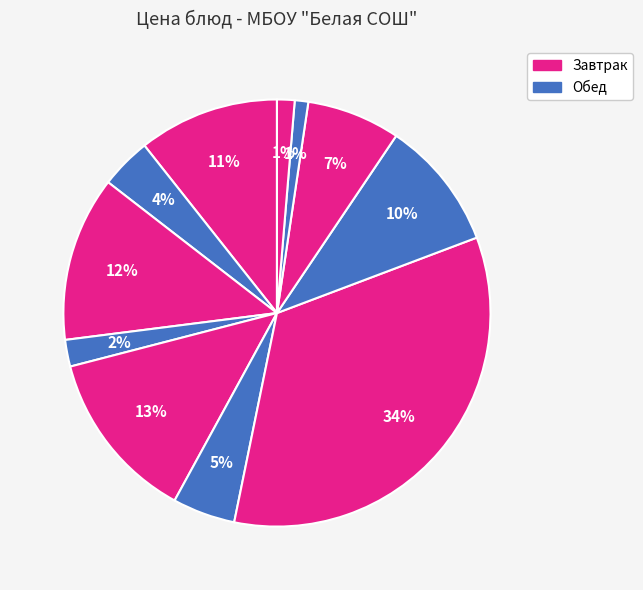

How many segments does this pie chart have?

11